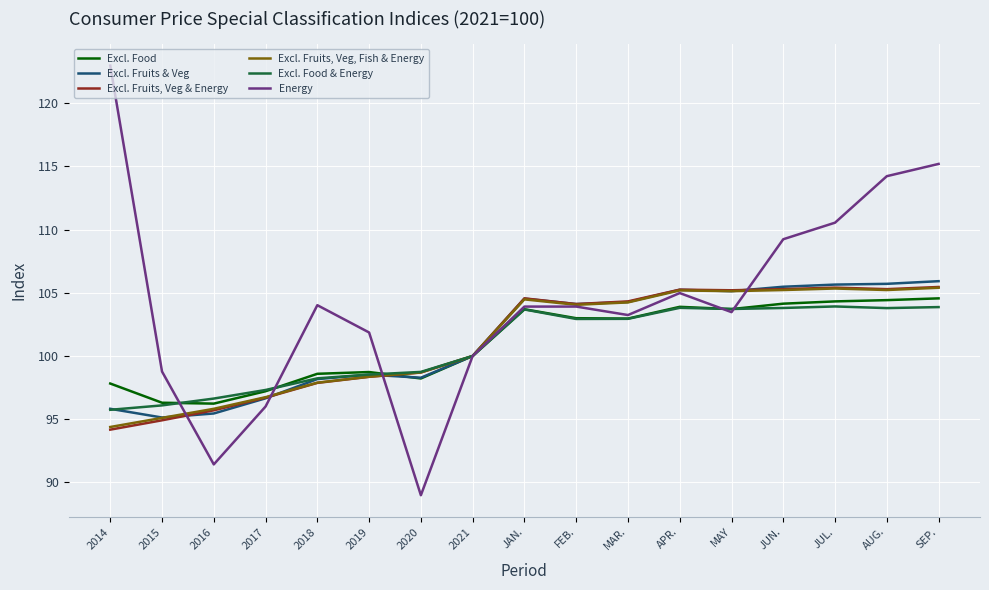

What value does the Excl. Fruits, Veg, Fish & Energy series have at SEP.?

105.4